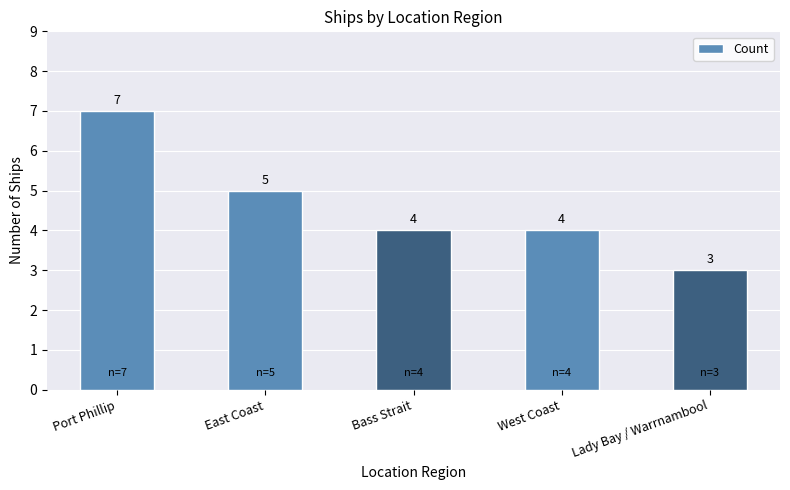

At which label is the value closest to 5?

East Coast